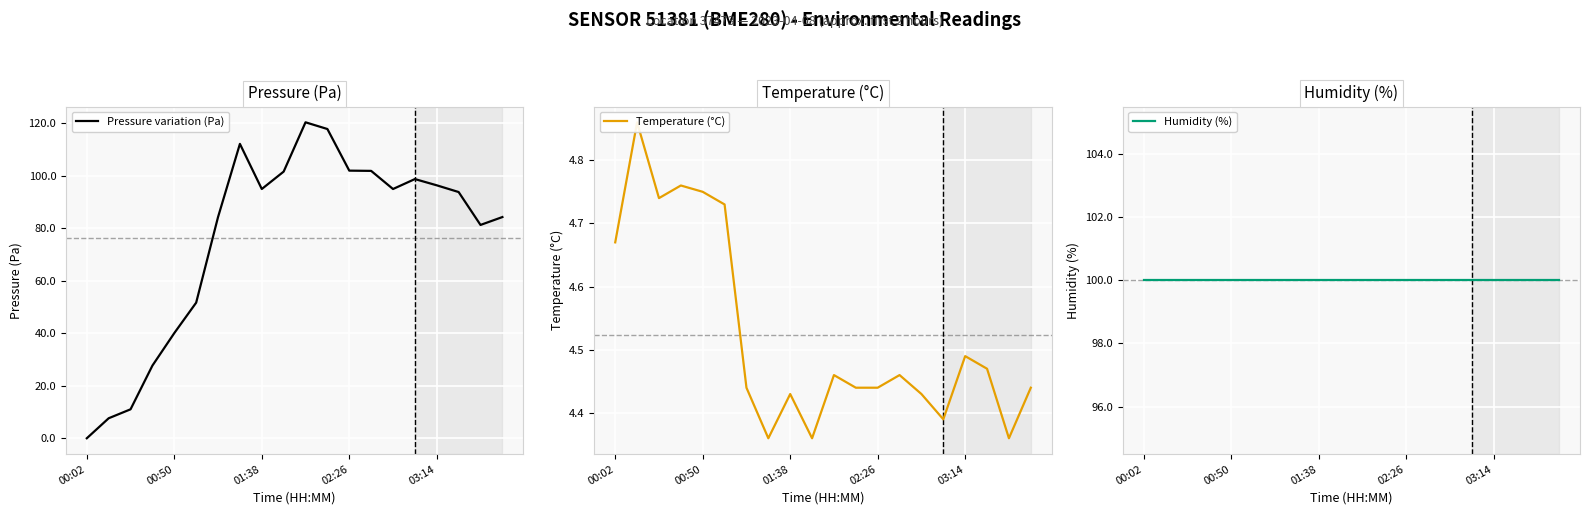

The value of Pressure variation (Pa) at 03:14 is 44.6. True or false?

False